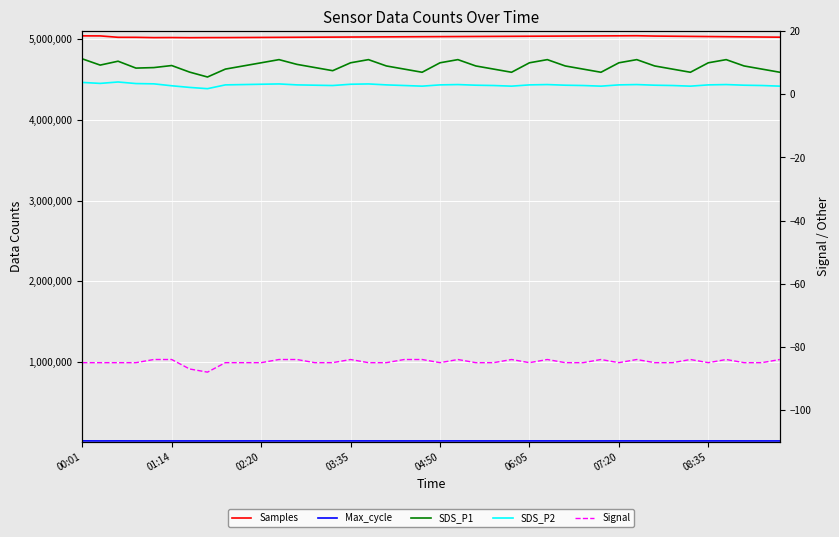

The Max_cycle series shows 20100.0 at 8. True or false?

True